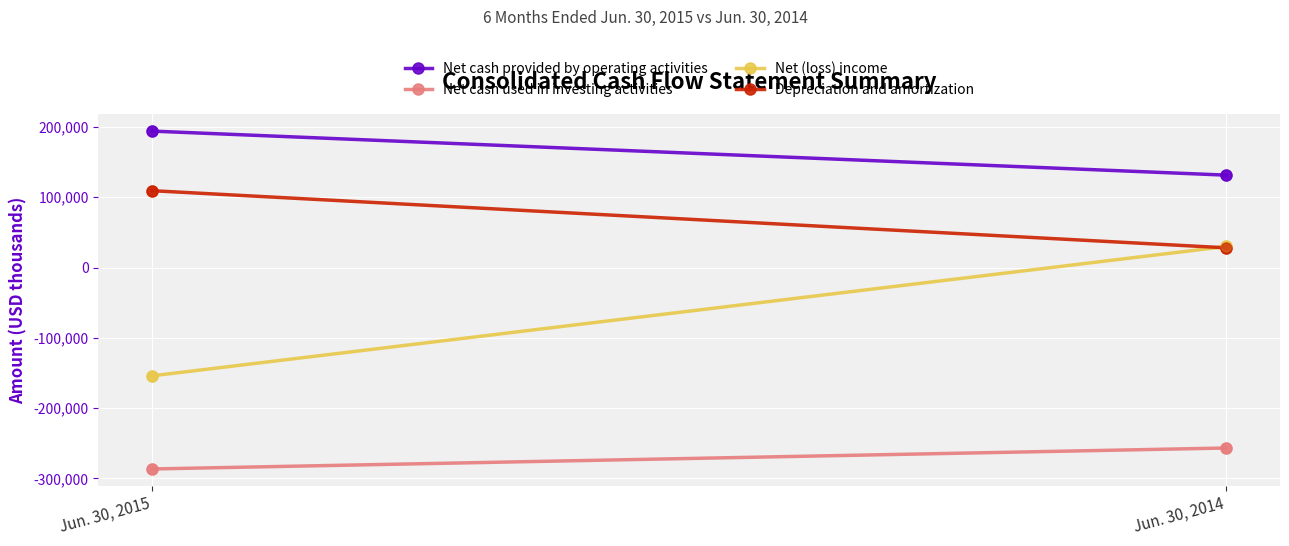

At how many categories does at least one series exceed -64718?

2